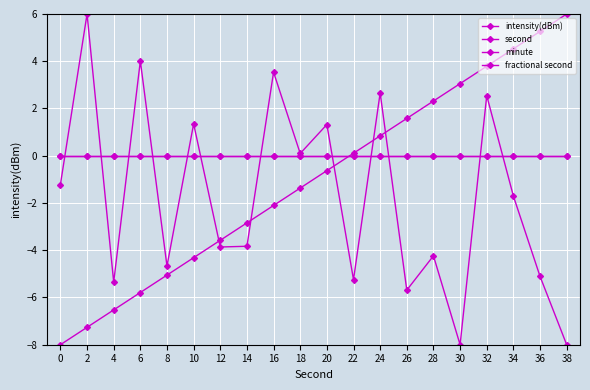

What is the lowest value of the intensity(dBm) series?

-8.0